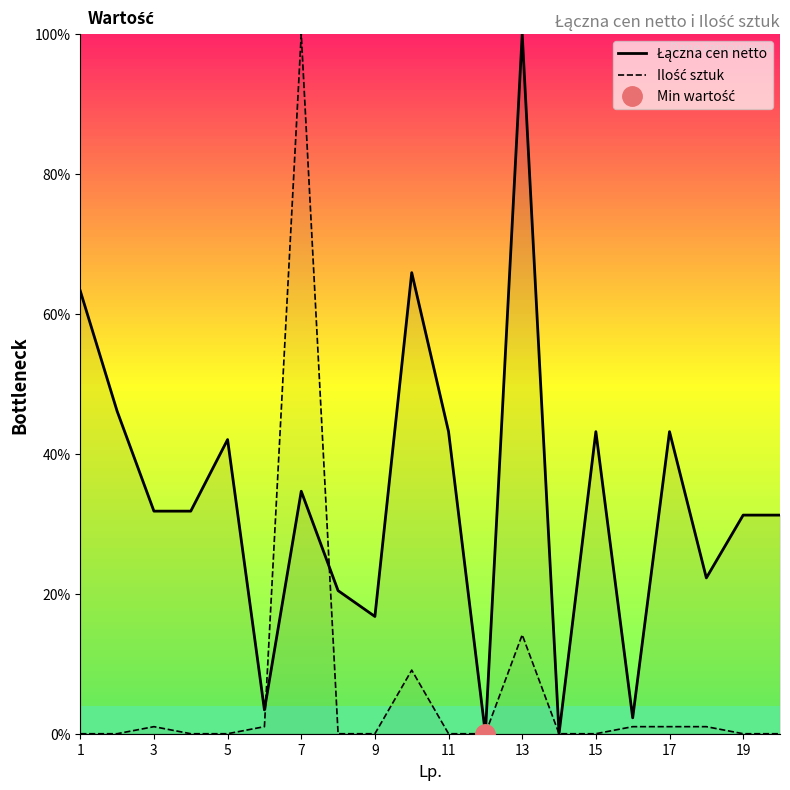

Reading left to right, what are all the values shown in this chart?

Łączna cen netto: 63.3	46.1	31.8	31.8	42.0	3.4	34.7	20.5	16.8	65.9	43.2	0.0	100.0	0.0	43.2	2.3	43.2	22.3	31.2	31.2
Ilość sztuk: 0.0	0.0	1.0	0.0	0.0	1.0	100.0	0.0	0.0	9.1	0.0	0.0	14.1	0.0	0.0	1.0	1.0	1.0	0.0	0.0